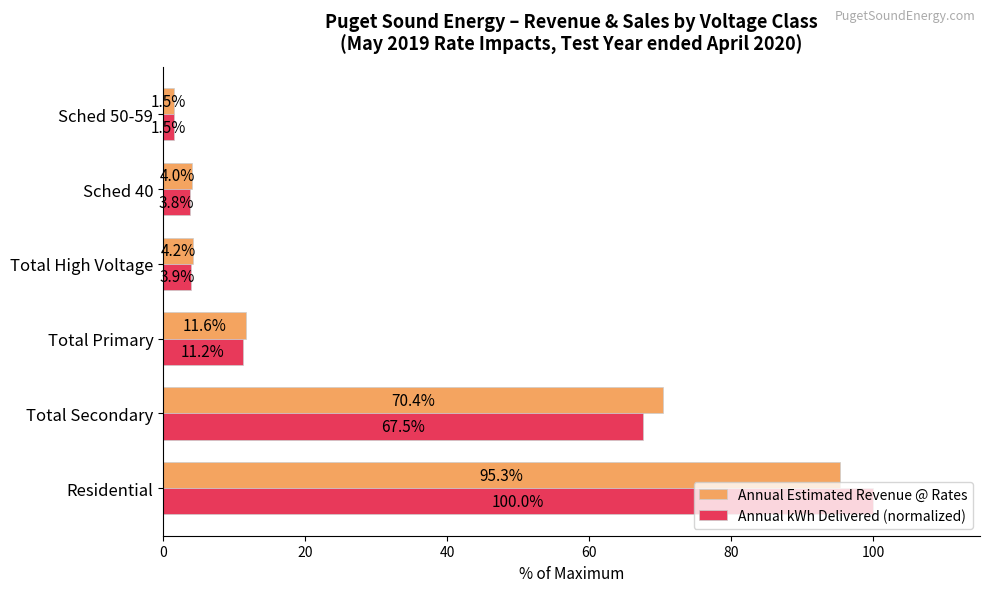

Which label corresponds to the smallest value in the chart?

Sched 50-59